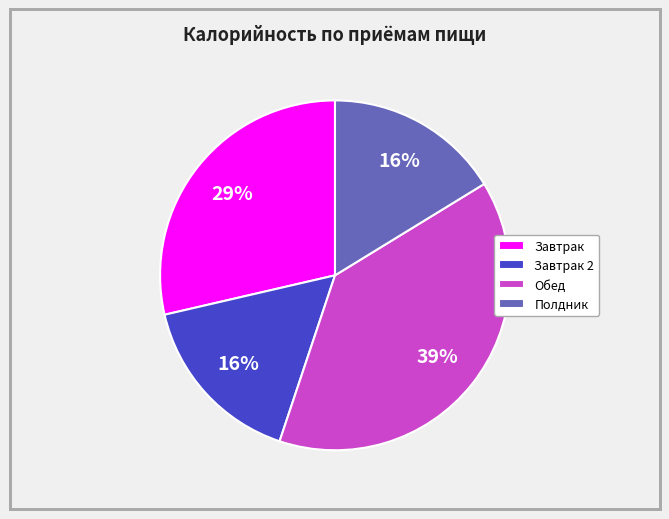

Count the number of slices in the pie.

4